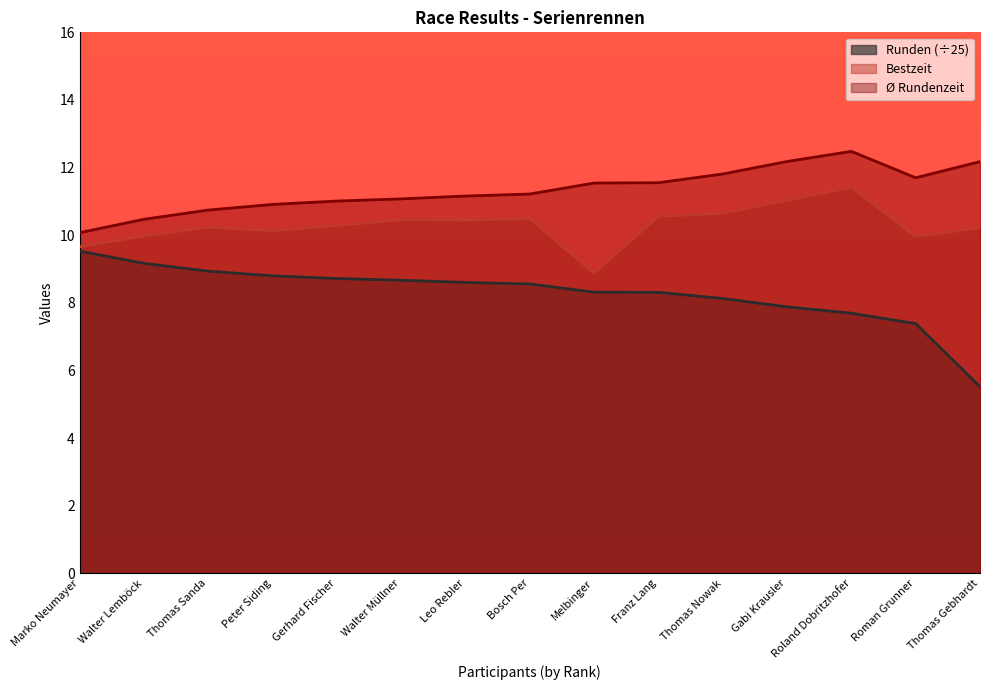

At which category is the sum across all series the highest?

Roland Dobritzhofer